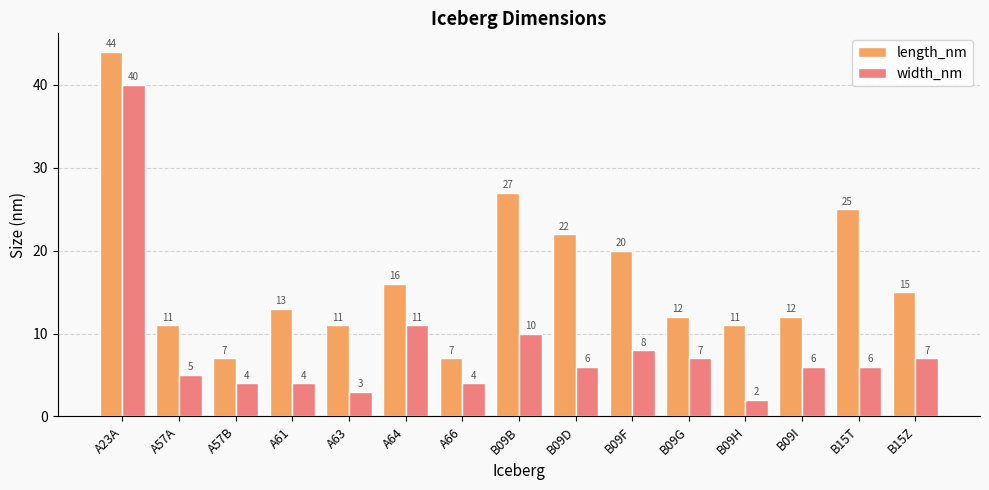

At which label does length_nm reach its peak?

A23A